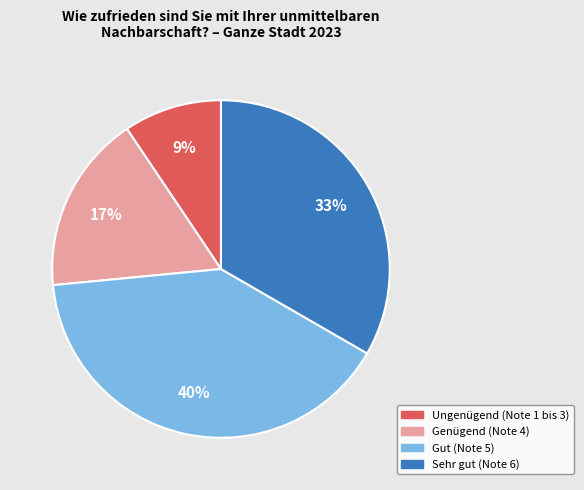

Does any single category account for the majority?

No